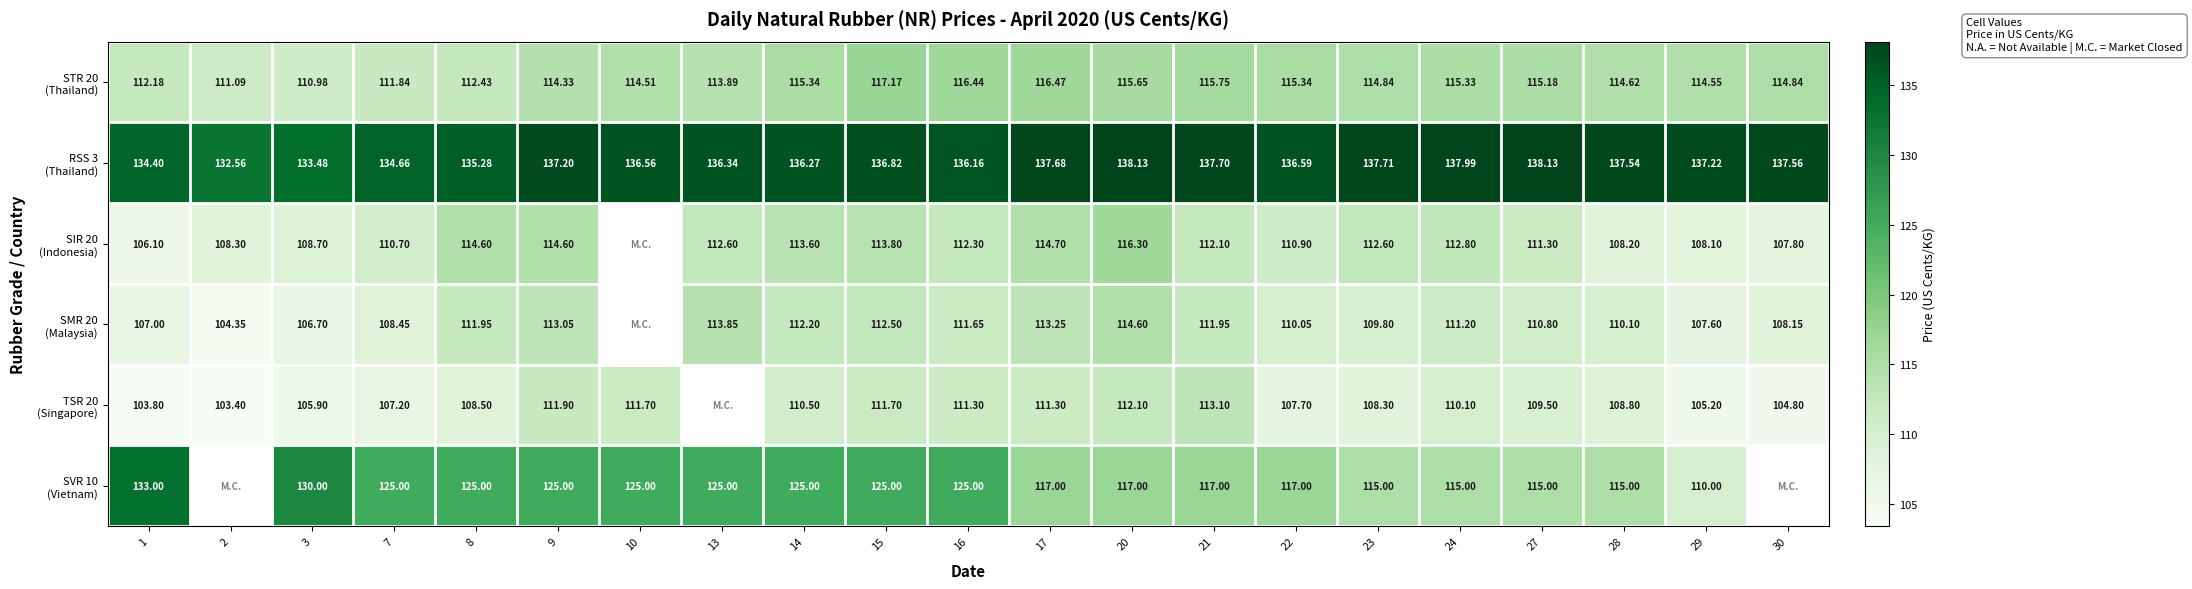

What value does the SMR 20 (Malaysia) series have at 17?

113.2